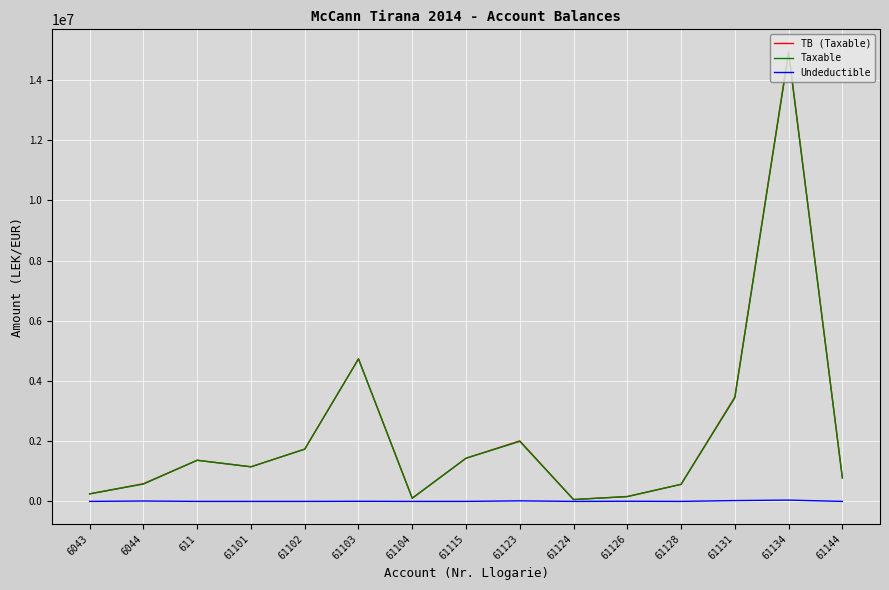

At which category is the sum across all series the highest?

61134